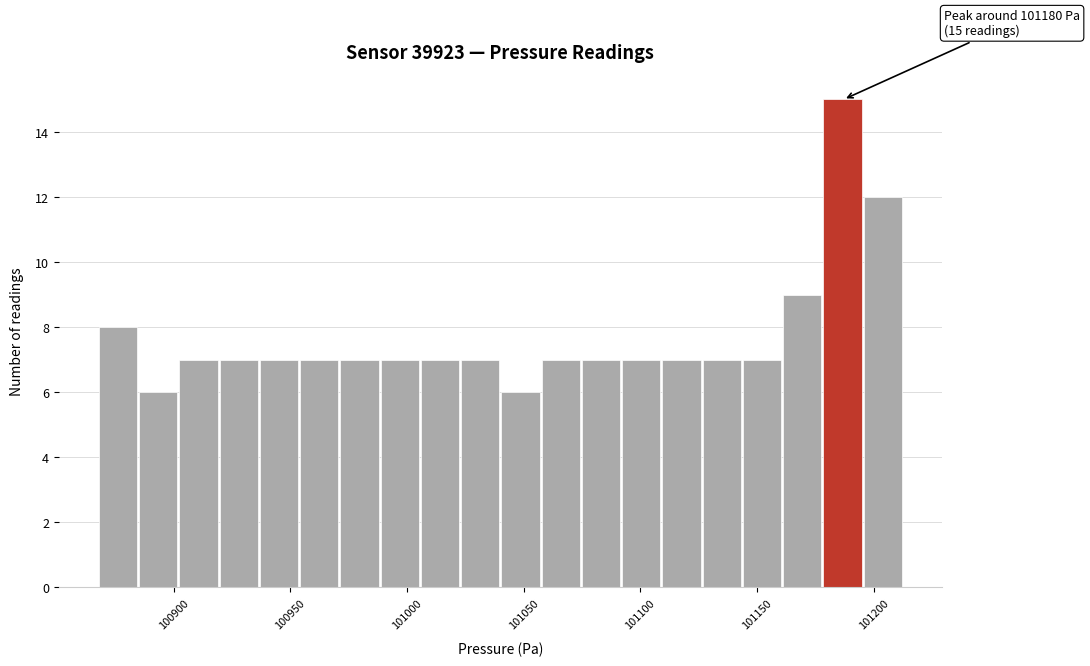

Read against the x-axis, roughly where is the centre of the tallest bar?

101185